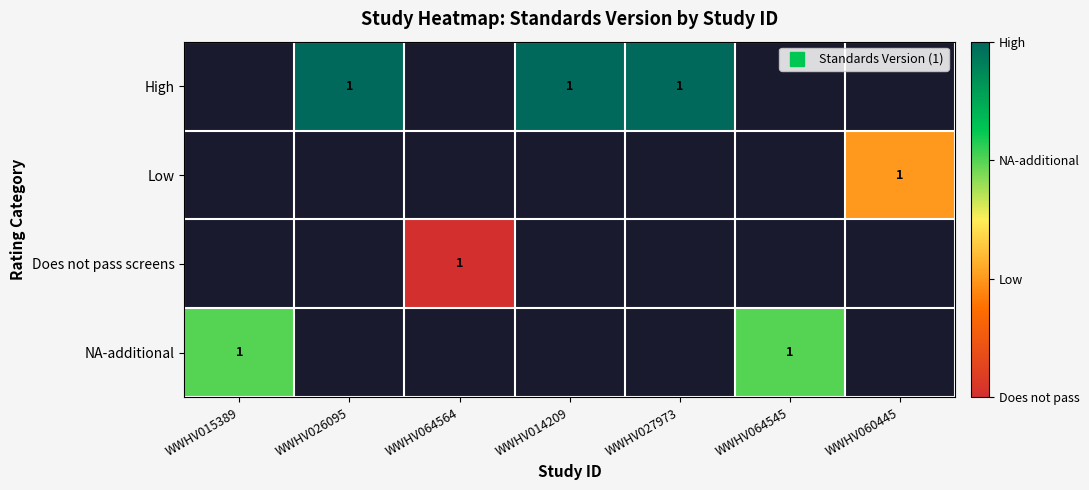

The NA-additional series shows 3.1 at WWHV064545. True or false?

False